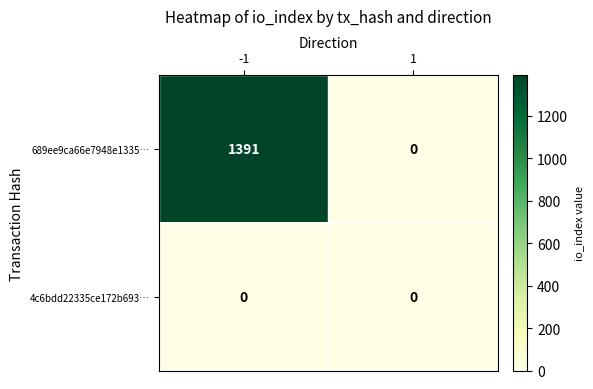

At which category is the sum across all series the highest?

-1